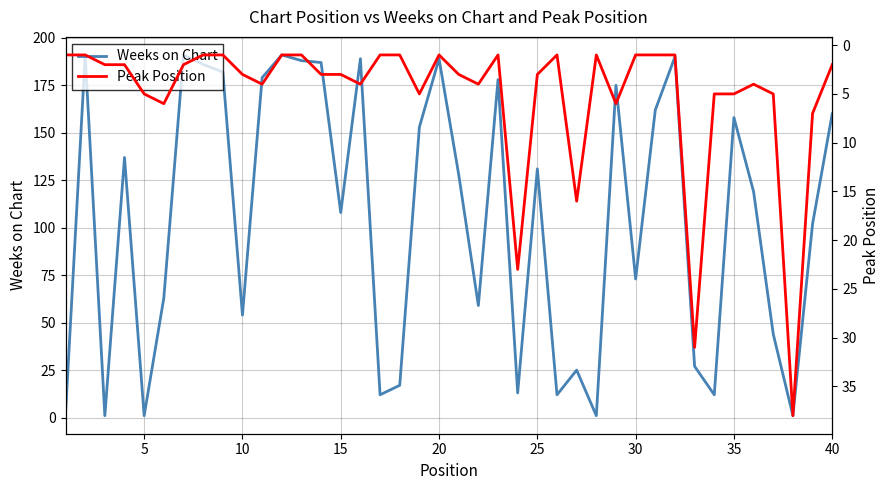

What is the maximum value for Weeks on Chart?

191